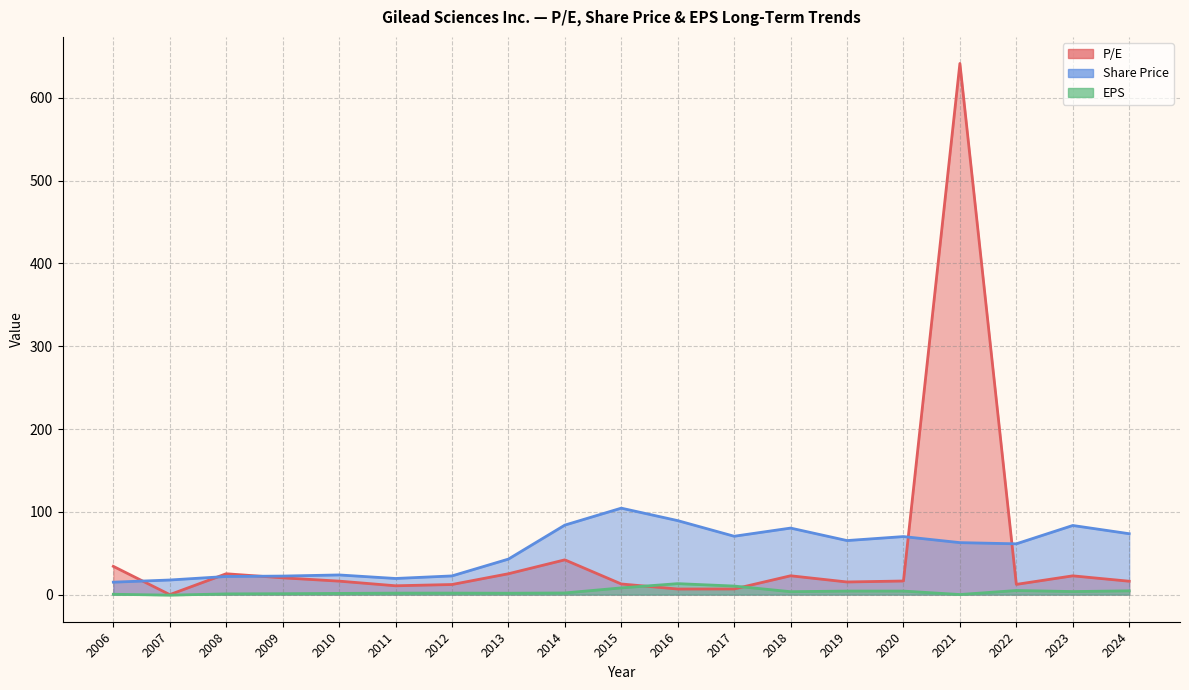

Which series changed the most between 2014 and 2020?

P/E